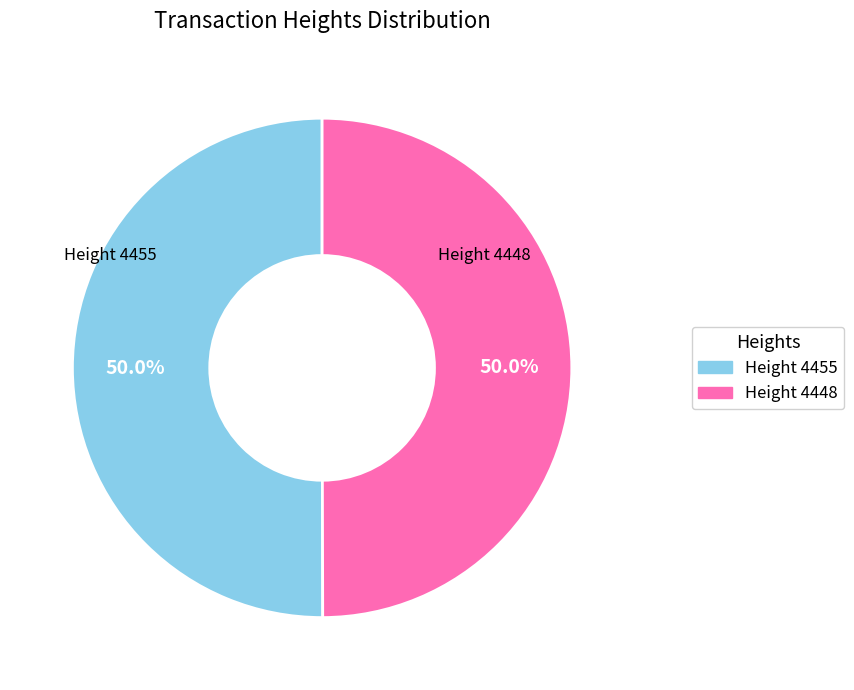

True or false: Height 4455 accounts for 41% of the total.

False